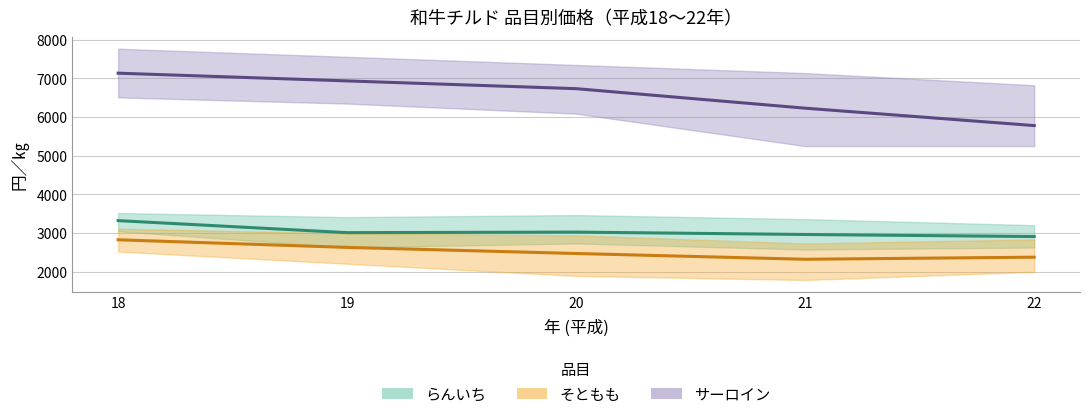

Where is サーロイン 加重平均 nearest to the value 6459?

21